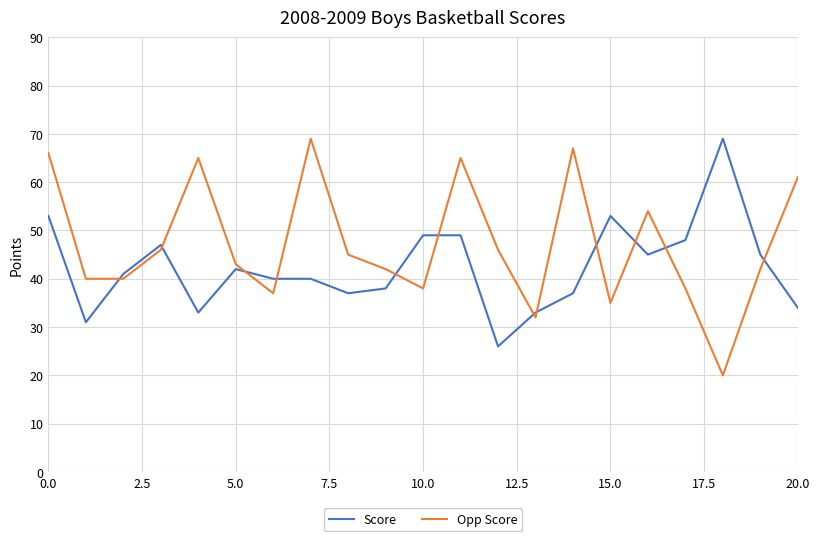

Which series has the largest total across all categories?

Opp Score